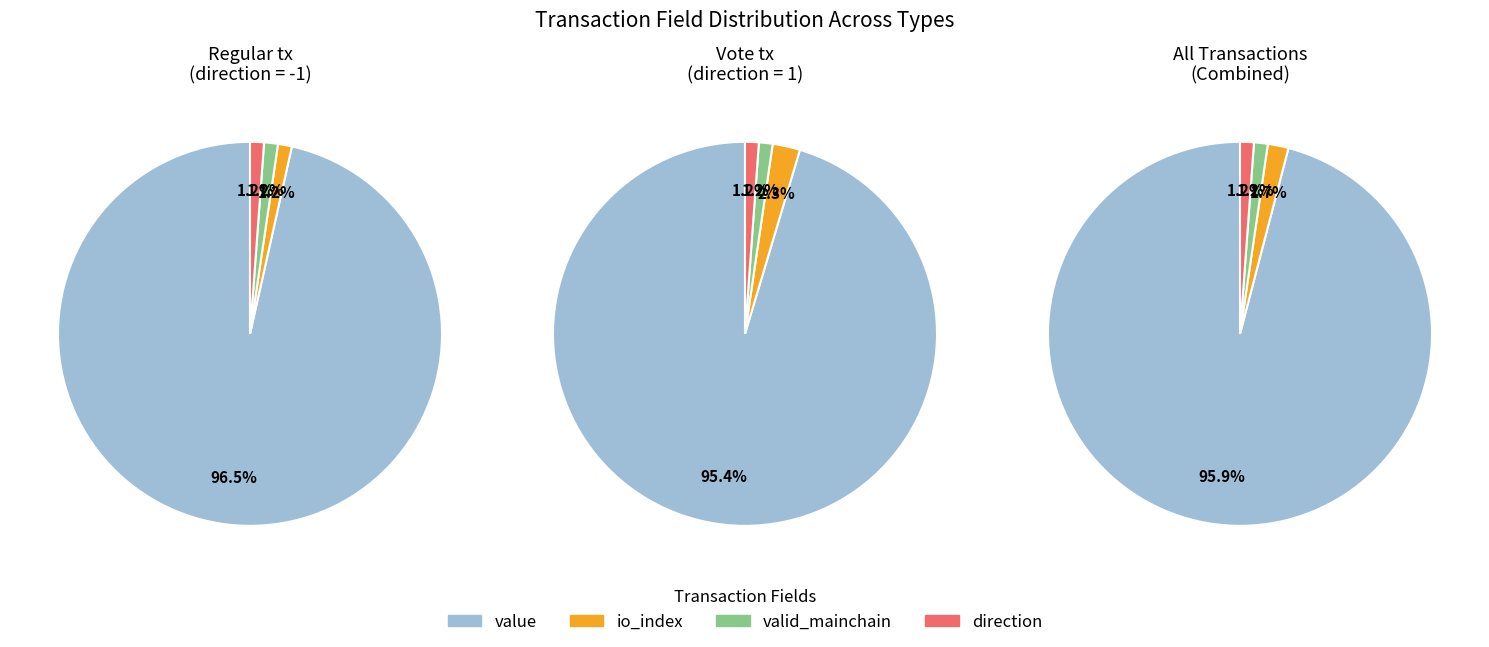

The 1 slice represents 57% of the pie. True or false?

False